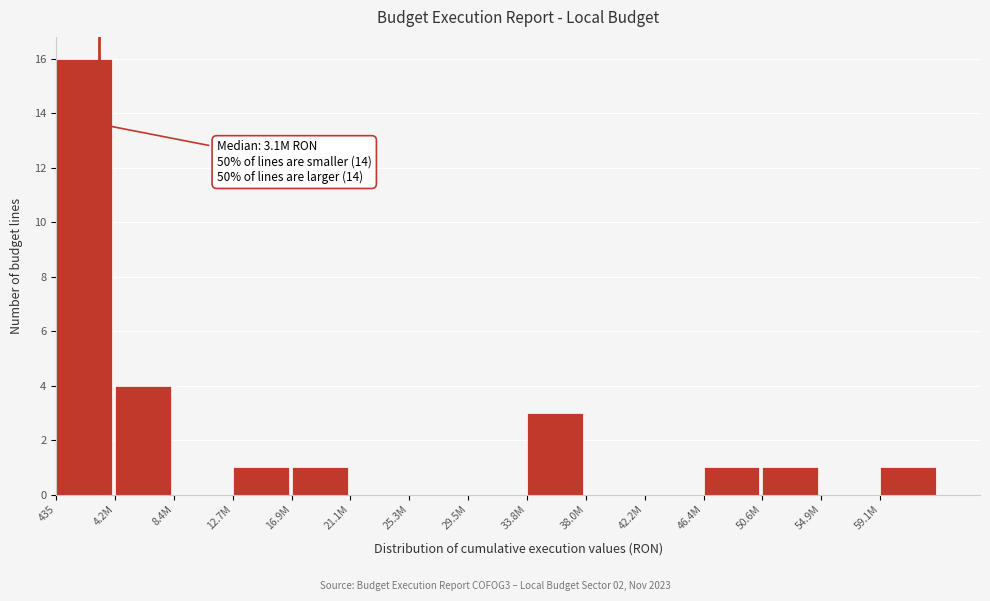

Reading left to right, transcribe all the data shown in this chart.

435=16	4.2M=4	8.4M=0	12.7M=1	16.9M=1	21.1M=0	25.3M=0	29.5M=0	33.8M=3	38.0M=0	42.2M=0	46.4M=1	50.6M=1	54.9M=0	59.1M=1